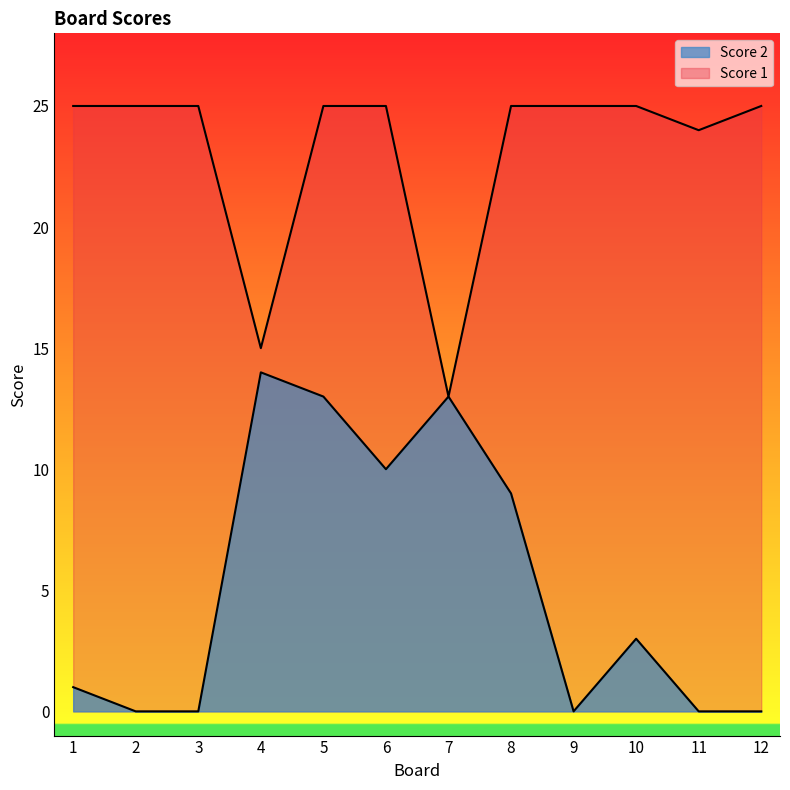

Reading left to right, extract all data points from this chart.

Score 2: 1=1	2=0	3=0	4=14	5=13	6=10	7=13	8=9	9=0	10=3	11=0	12=0
Score 1: 1=25	2=25	3=25	4=15	5=25	6=25	7=13	8=25	9=25	10=25	11=24	12=25